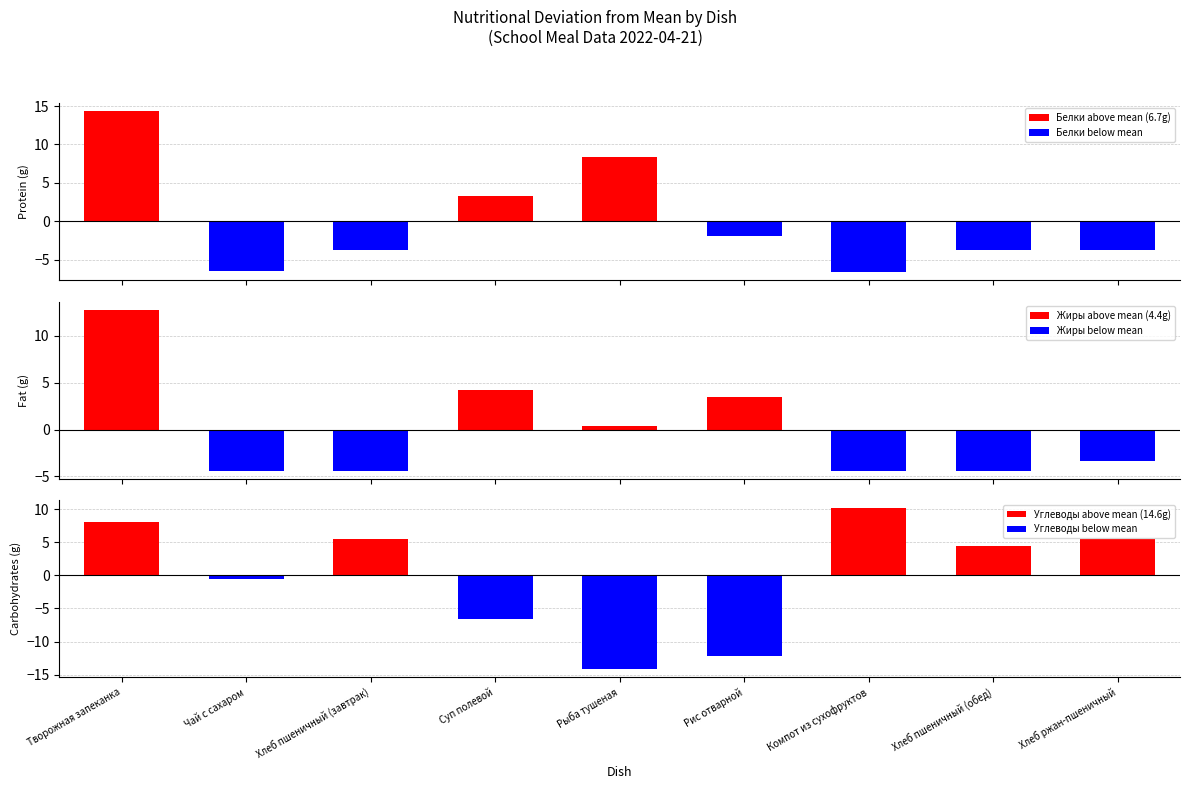

How many data points does each series have?

9